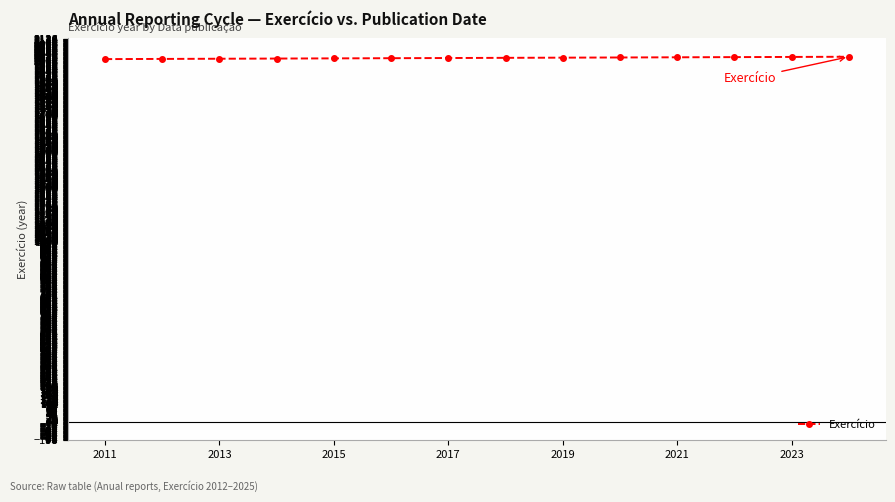

What is the maximum value shown in the chart?

2025